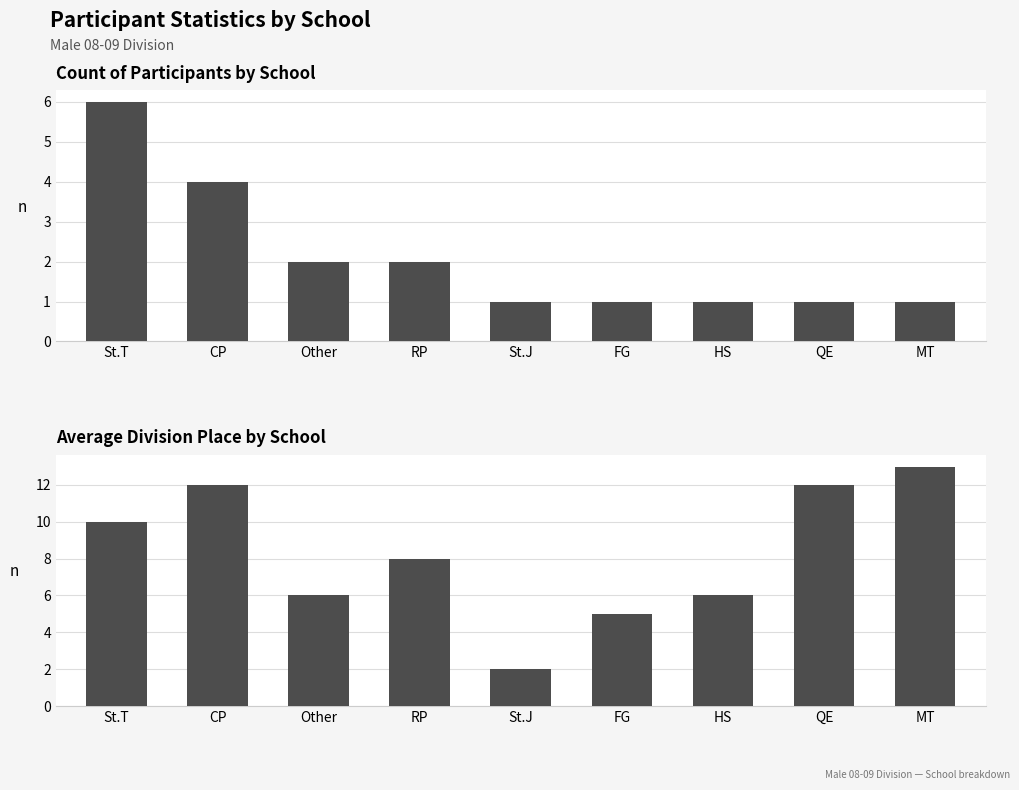

How many data points in Avg Division Place are above 8?

4